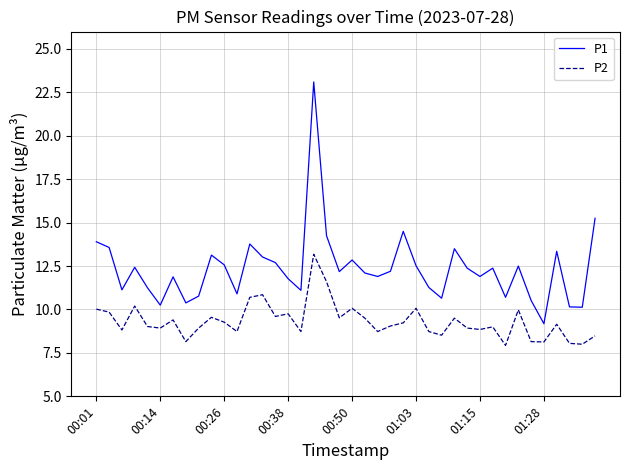

What is the maximum value for P1?

23.1